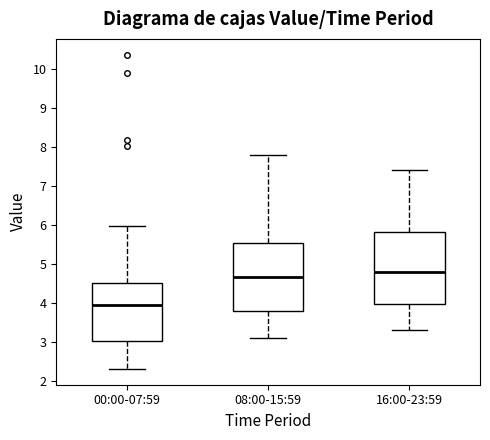

Reading left to right, read every box against the y-axis: the position of its median line, the range the box covers, and the ends of its whiskers. The values are not printed on the chart, so give them approximately, as read against the axis.

00:00-07:59: median 3.9, box 3.0 to 4.5, whiskers 2.3 to 6.0
08:00-15:59: median 4.7, box 3.8 to 5.5, whiskers 3.1 to 7.8
16:00-23:59: median 4.8, box 4.0 to 5.8, whiskers 3.3 to 7.4